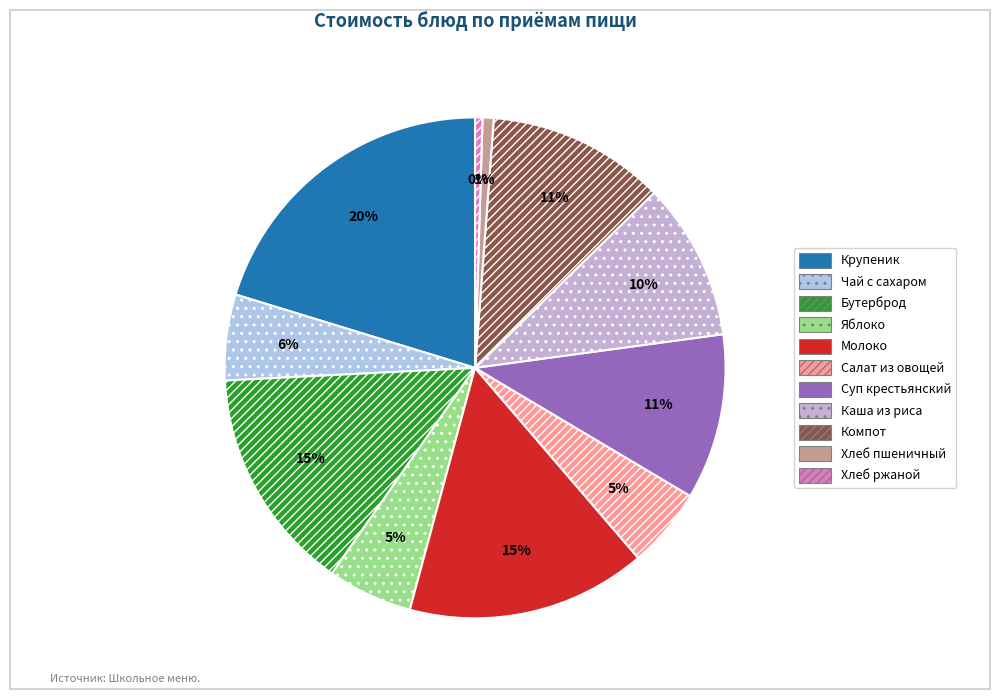

To the nearest percent, what is the difference between the largest and smallest slice percentages?

20%